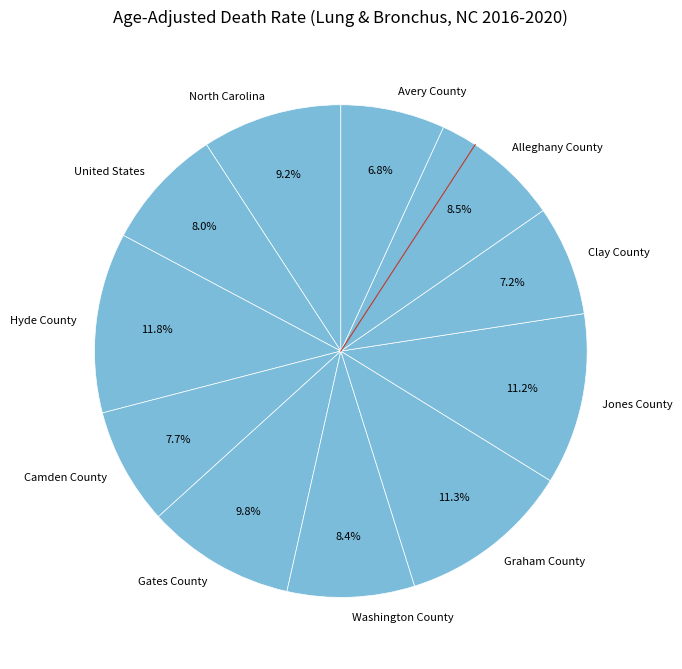

Which has a higher value, Gates County or United States?

Gates County